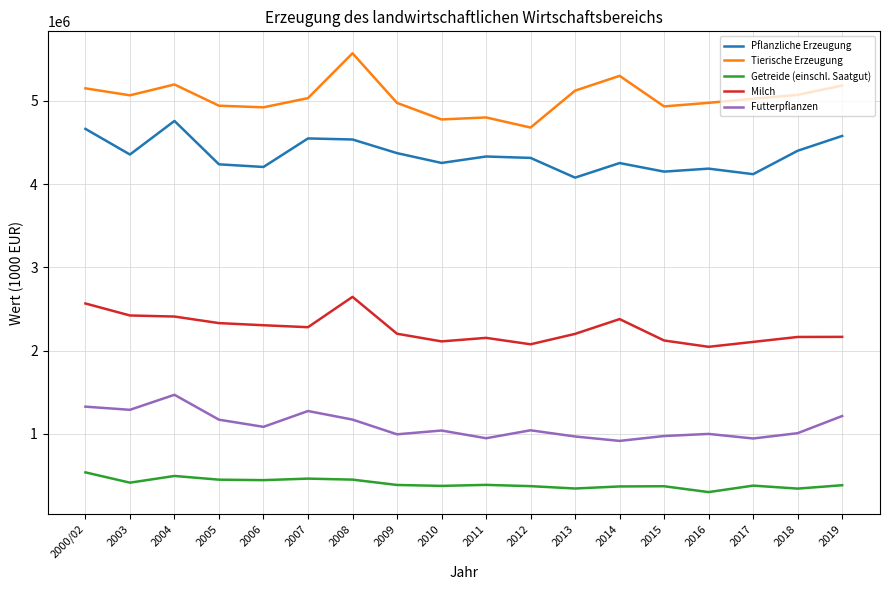

What is the lowest value of the Pflanzliche Erzeugung series?

4076535.3